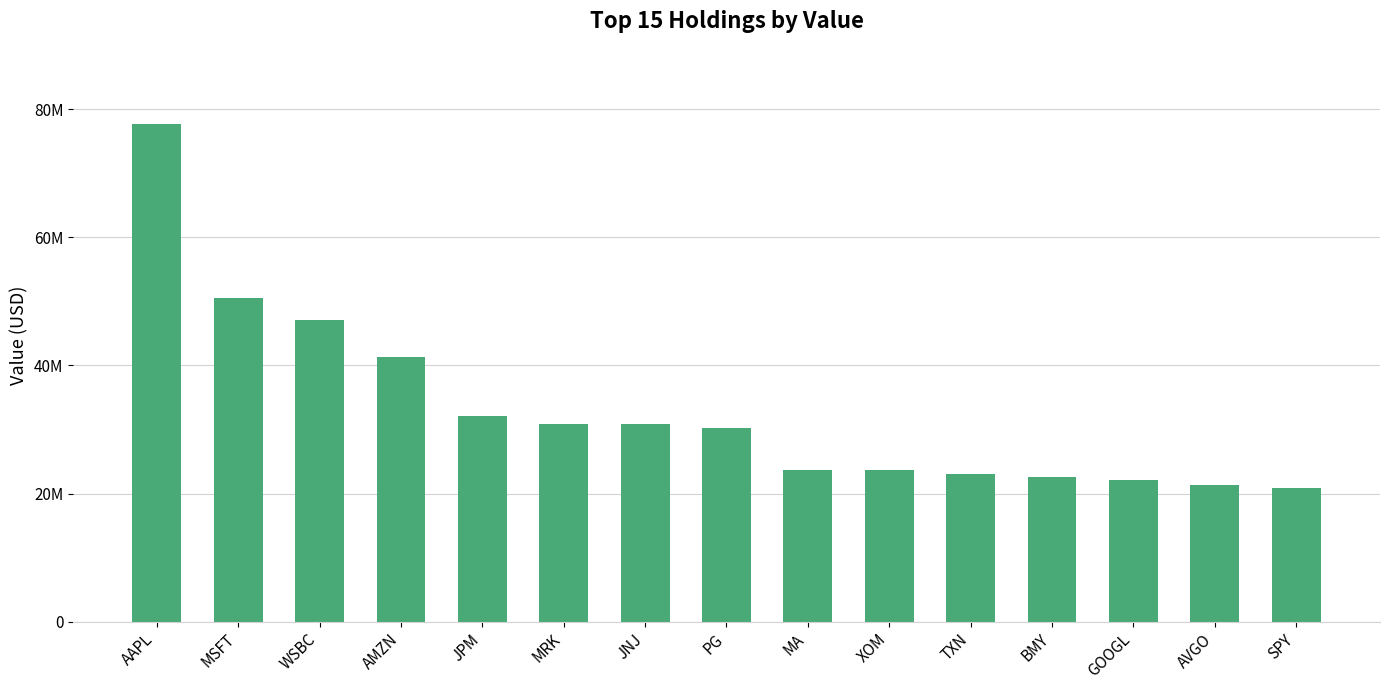

Where does the data first go above 30149000?

AAPL